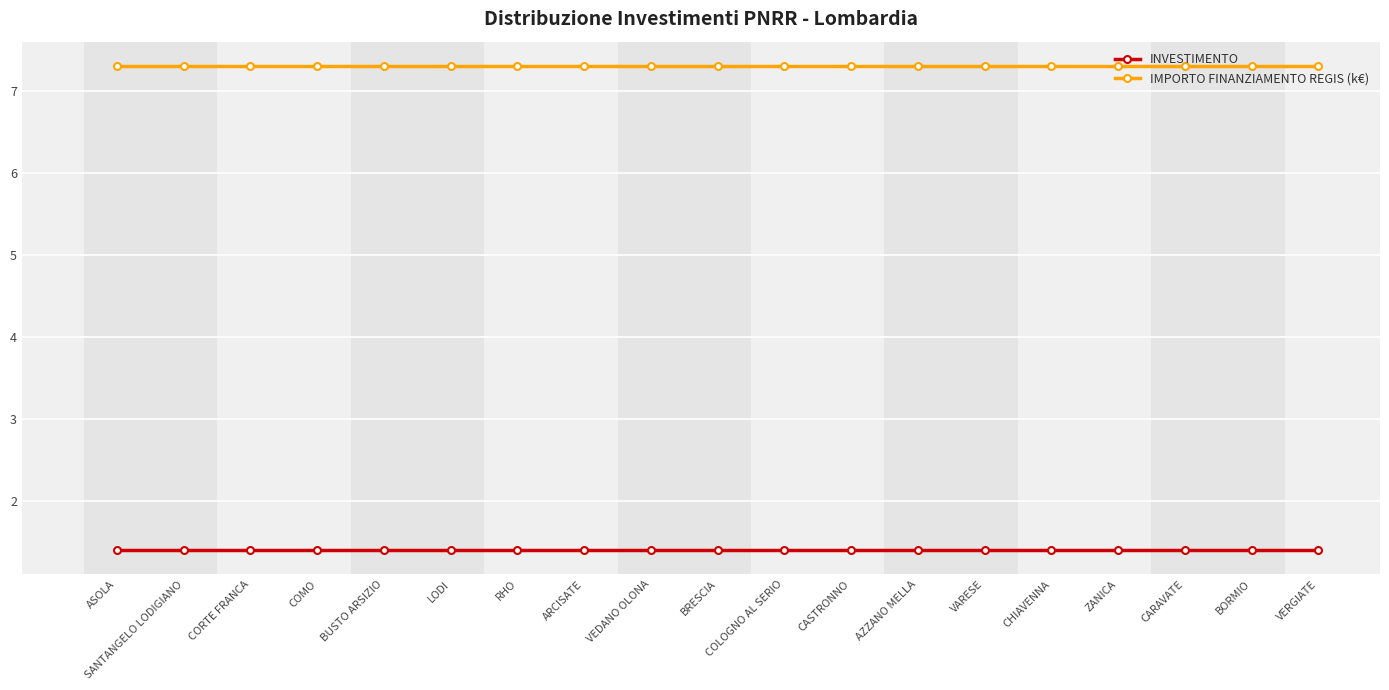

True or false: IMPORTO FINANZIAMENTO REGIS (k€) and INVESTIMENTO cross at least once.

False